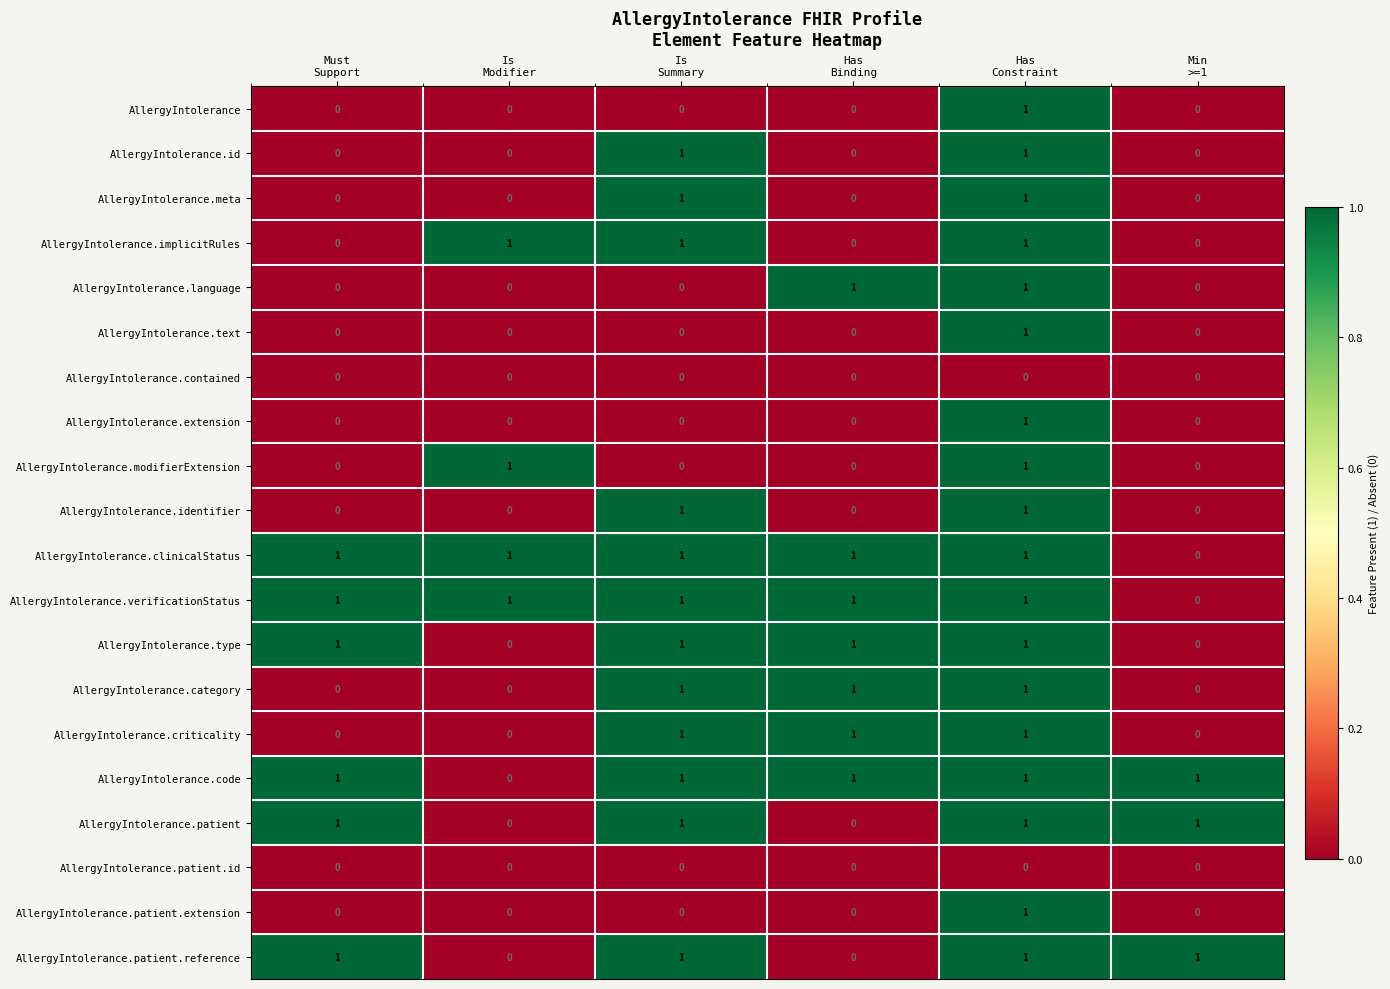

What is the maximum value shown in the chart?

1